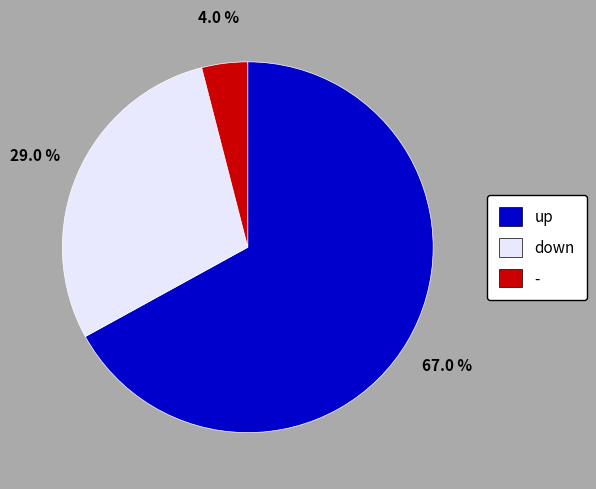

To the nearest percent, what portion does down represent?

29%